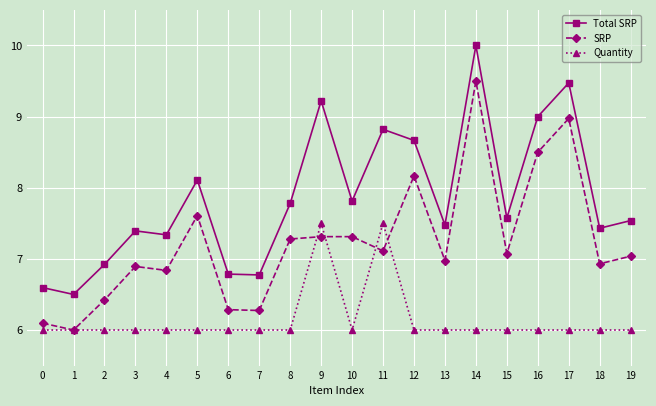

At which category is the sum across all series the highest?

14